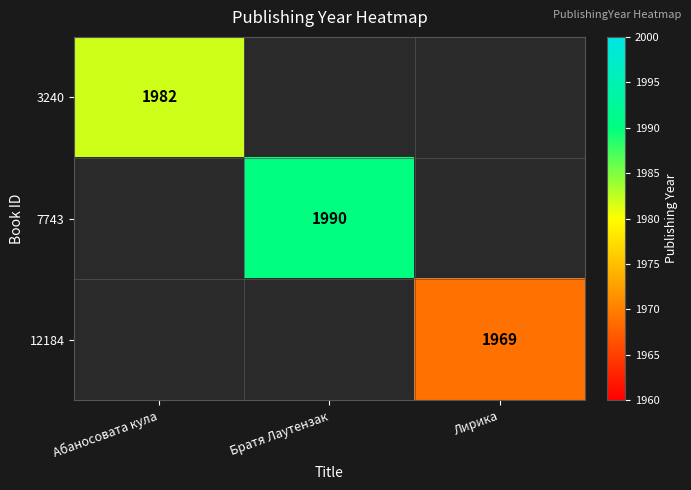

The value of 12184 at Лирика is 1969. True or false?

True